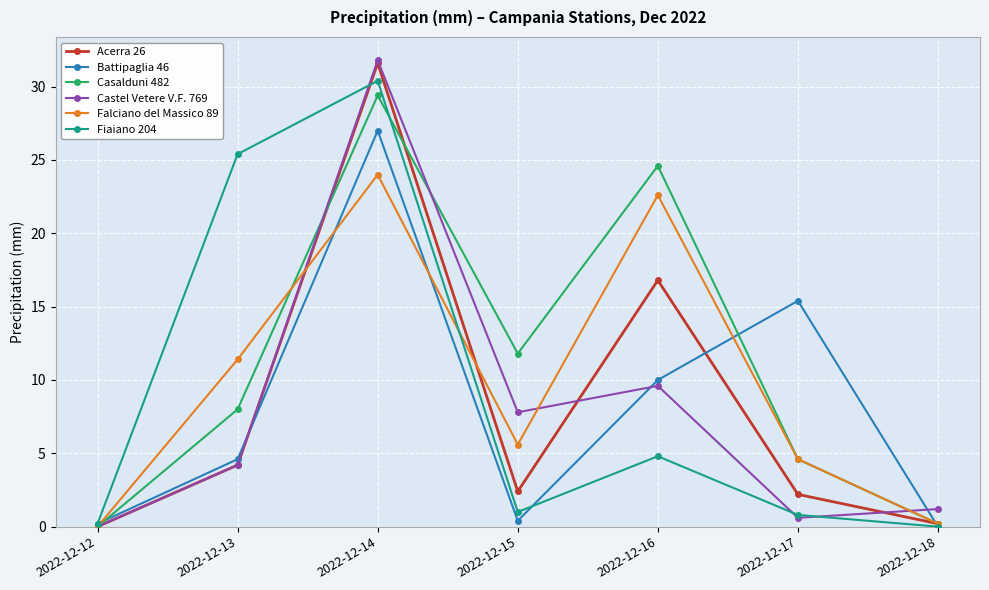

What are all the series names shown in the legend?

Acerra 26, Battipaglia 46, Casalduni 482, Castel Vetere V.F. 769, Falciano del Massico 89, Fiaiano 204